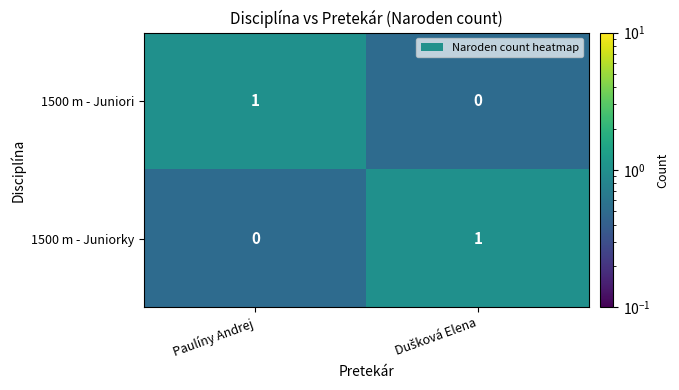

Reading left to right, extract all data points from this chart.

1500 m - Juniori: 1	0
1500 m - Juniorky: 0	1